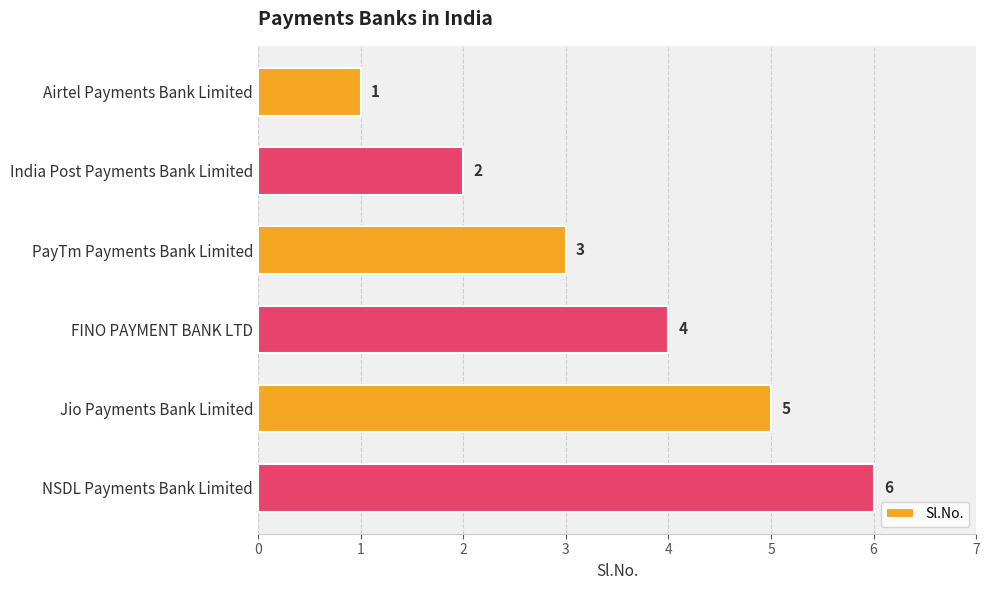

What is the difference between the second highest and minimum values?

4